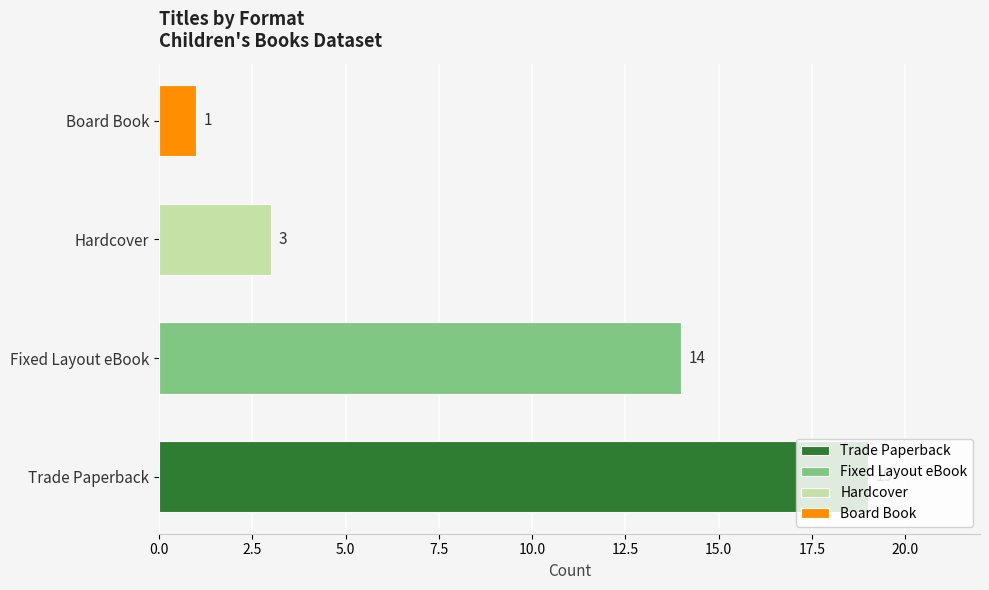

What is the greatest value displayed?

19